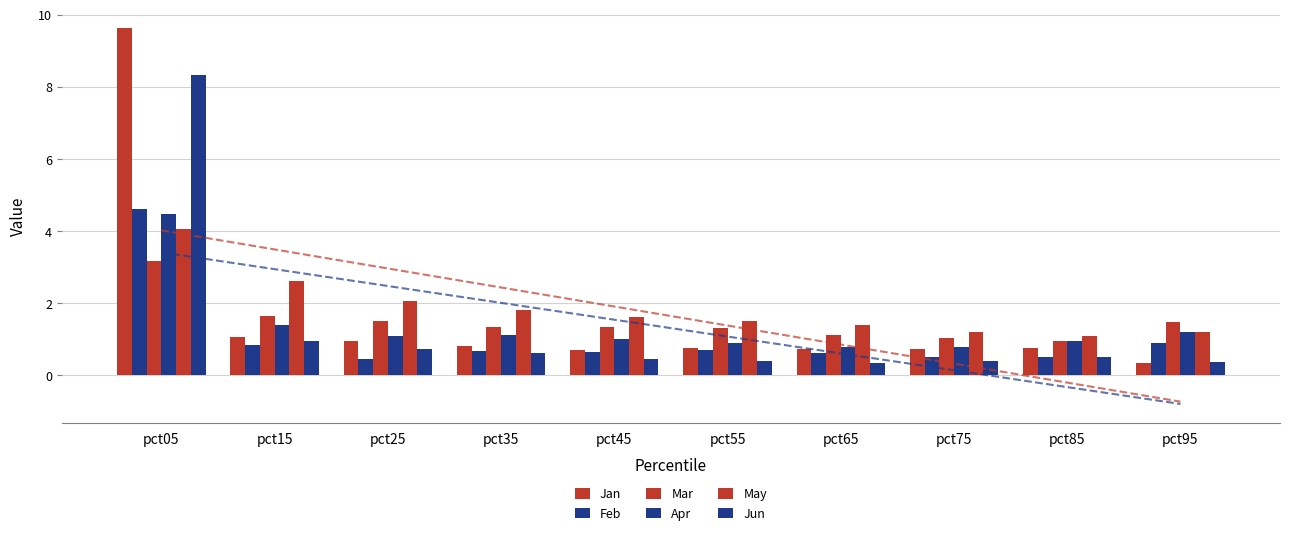

The Mar series shows 3.2 at pct05. True or false?

True